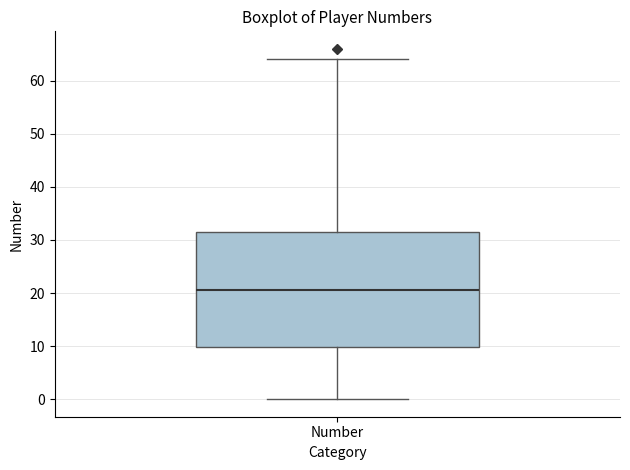

Read this box plot against the y-axis: the position of the median line, the range covered by the box, and the ends of both whiskers. The values are not printed on the chart, so give them approximately, as read against the axis.

median 21, box 10 to 32, whiskers 0 to 64